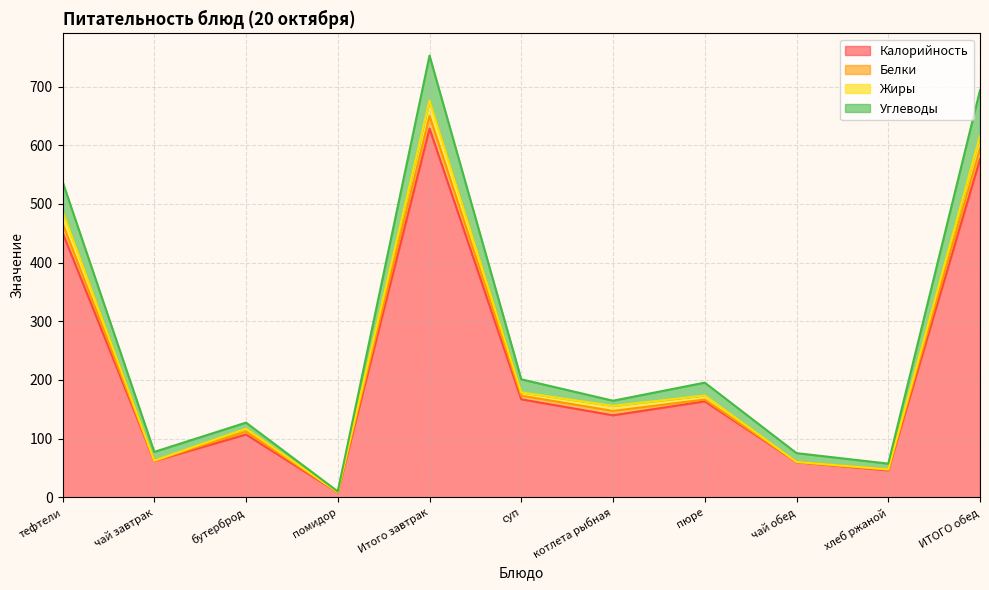

At which category does Углеводы reach its first local valley?

чай завтрак